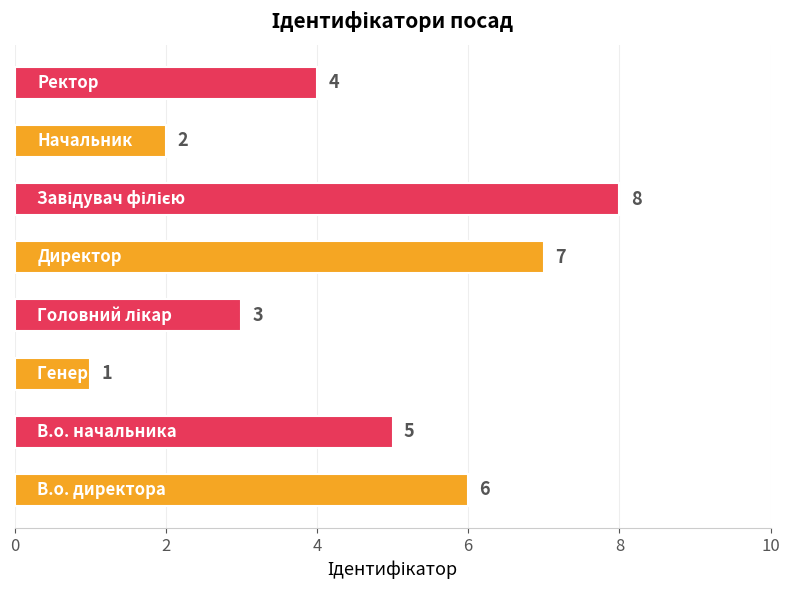

What is the difference between the maximum and minimum values?

7